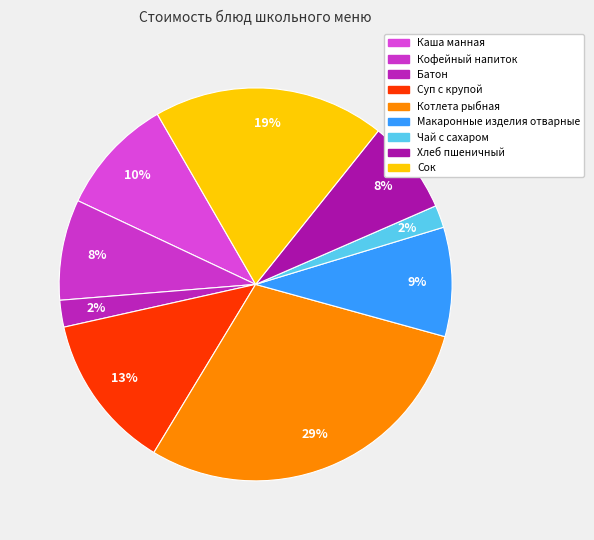

How many slices are in this pie chart?

9